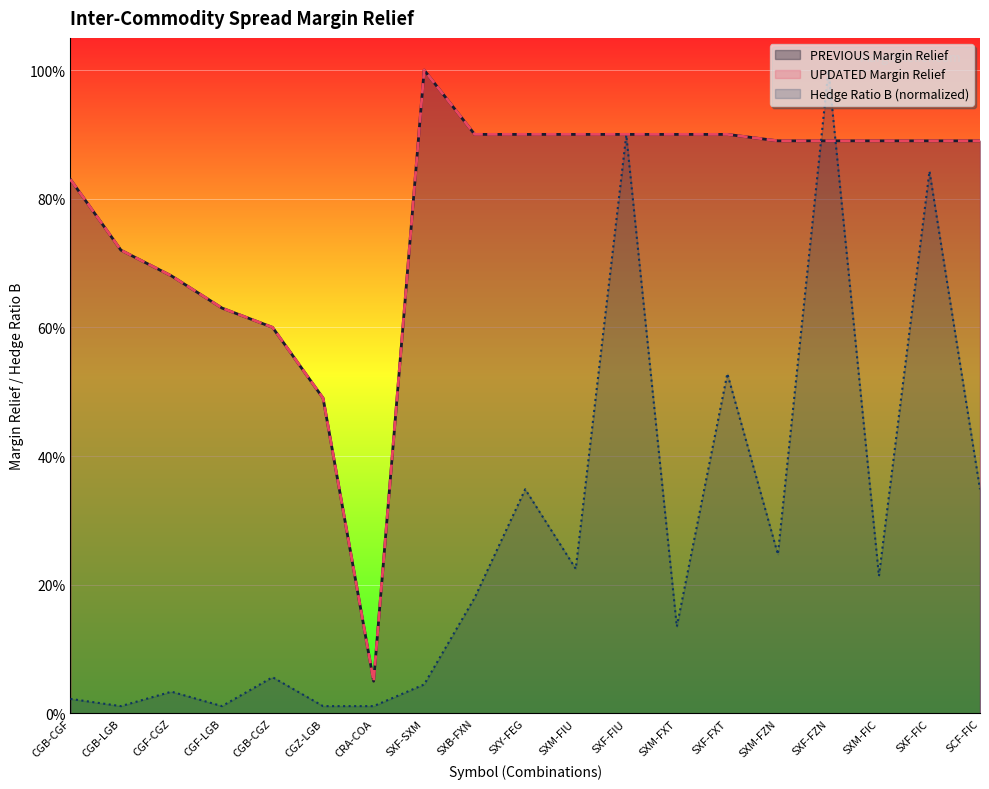

Reading right to left, list all the values displayed in this chart.

Hedge Ratio B: SCF-FIC=0.3	SXF-FIC=0.8	SXM-FIC=0.2	SXF-FZN=1.0	SXM-FZN=0.2	SXF-FXT=0.5	SXM-FXT=0.1	SXF-FIU=0.9	SXM-FIU=0.2	SXY-FEG=0.3	SXB-FXN=0.2	SXF-SXM=0.0	CRA-COA=0.0	CGZ-LGB=0.0	CGB-CGZ=0.1	CGF-LGB=0.0	CGF-CGZ=0.0	CGB-LGB=0.0	CGB-CGF=0.0
PREVIOUS Margin Relief: SCF-FIC=0.9	SXF-FIC=0.9	SXM-FIC=0.9	SXF-FZN=0.9	SXM-FZN=0.9	SXF-FXT=0.9	SXM-FXT=0.9	SXF-FIU=0.9	SXM-FIU=0.9	SXY-FEG=0.9	SXB-FXN=0.9	SXF-SXM=1.0	CRA-COA=0.1	CGZ-LGB=0.5	CGB-CGZ=0.6	CGF-LGB=0.6	CGF-CGZ=0.7	CGB-LGB=0.7	CGB-CGF=0.8
UPDATED Margin Relief: SCF-FIC=0.9	SXF-FIC=0.9	SXM-FIC=0.9	SXF-FZN=0.9	SXM-FZN=0.9	SXF-FXT=0.9	SXM-FXT=0.9	SXF-FIU=0.9	SXM-FIU=0.9	SXY-FEG=0.9	SXB-FXN=0.9	SXF-SXM=1.0	CRA-COA=0.1	CGZ-LGB=0.5	CGB-CGZ=0.6	CGF-LGB=0.6	CGF-CGZ=0.7	CGB-LGB=0.7	CGB-CGF=0.8